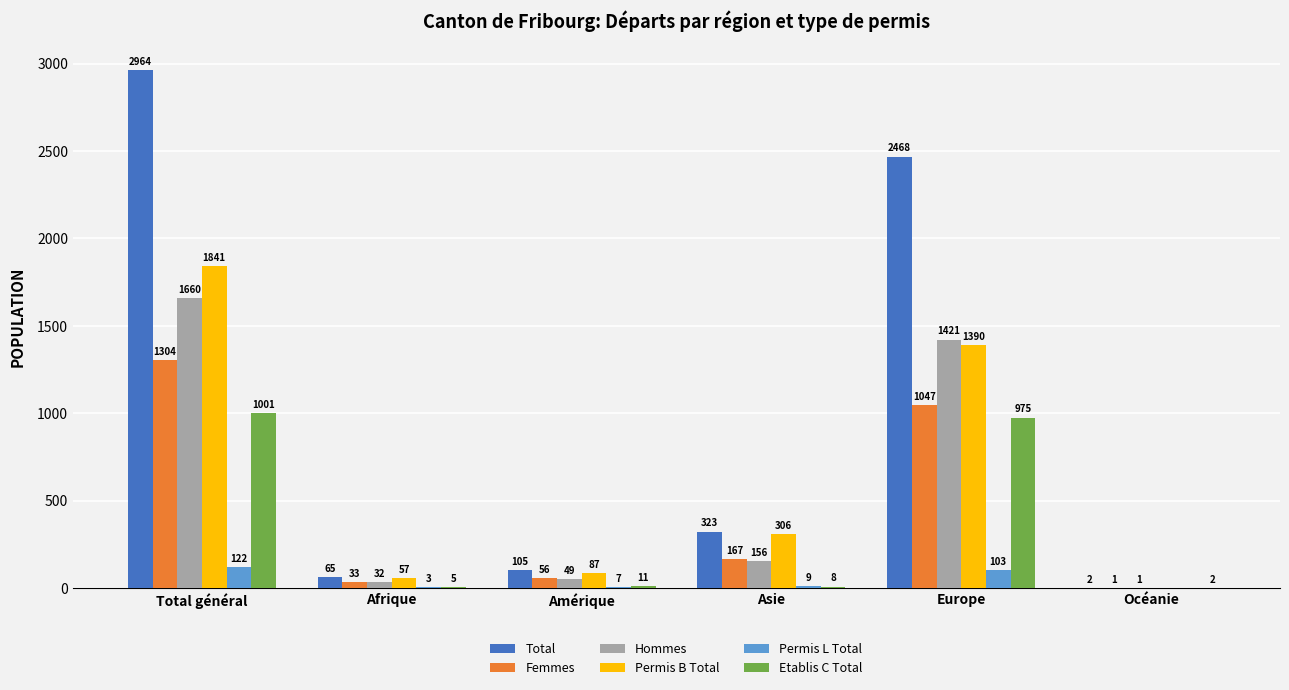

What are all the series names shown in the legend?

Total, Femmes, Hommes, Permis B Total, Permis L Total, Etablis C Total